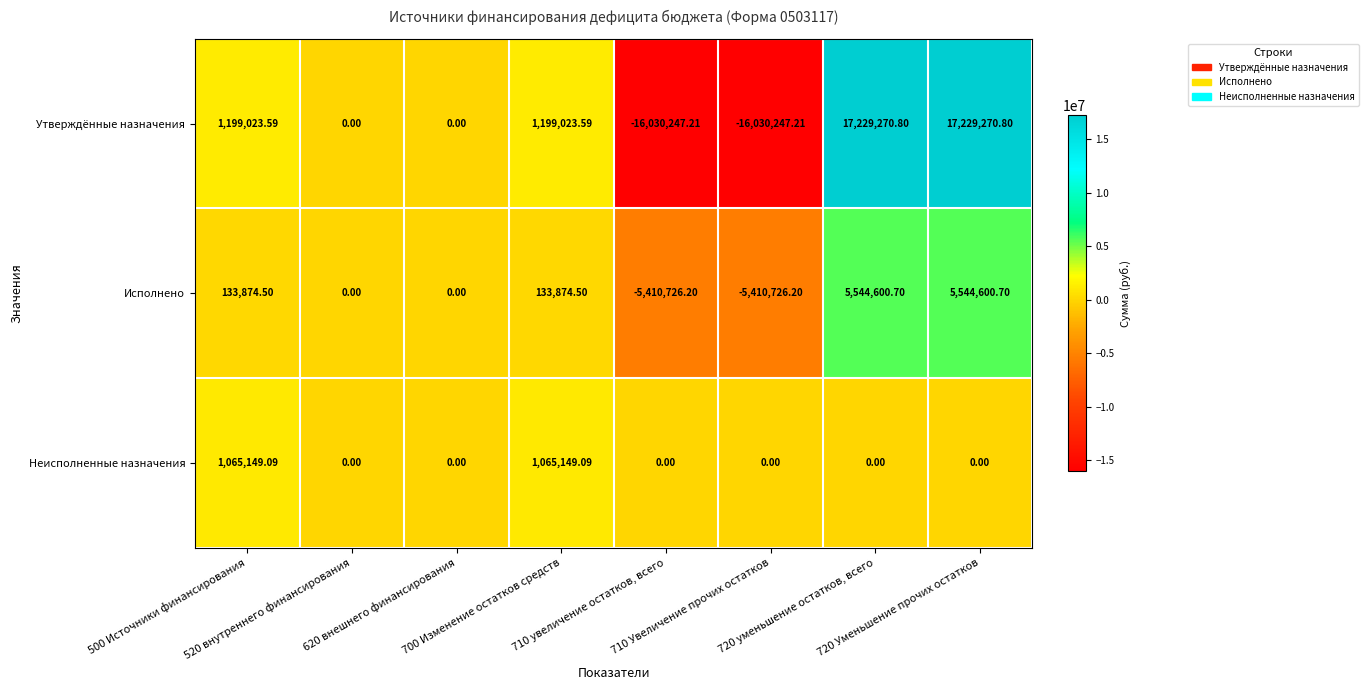

Which series has the largest total across all categories?

Утверждённые назначения